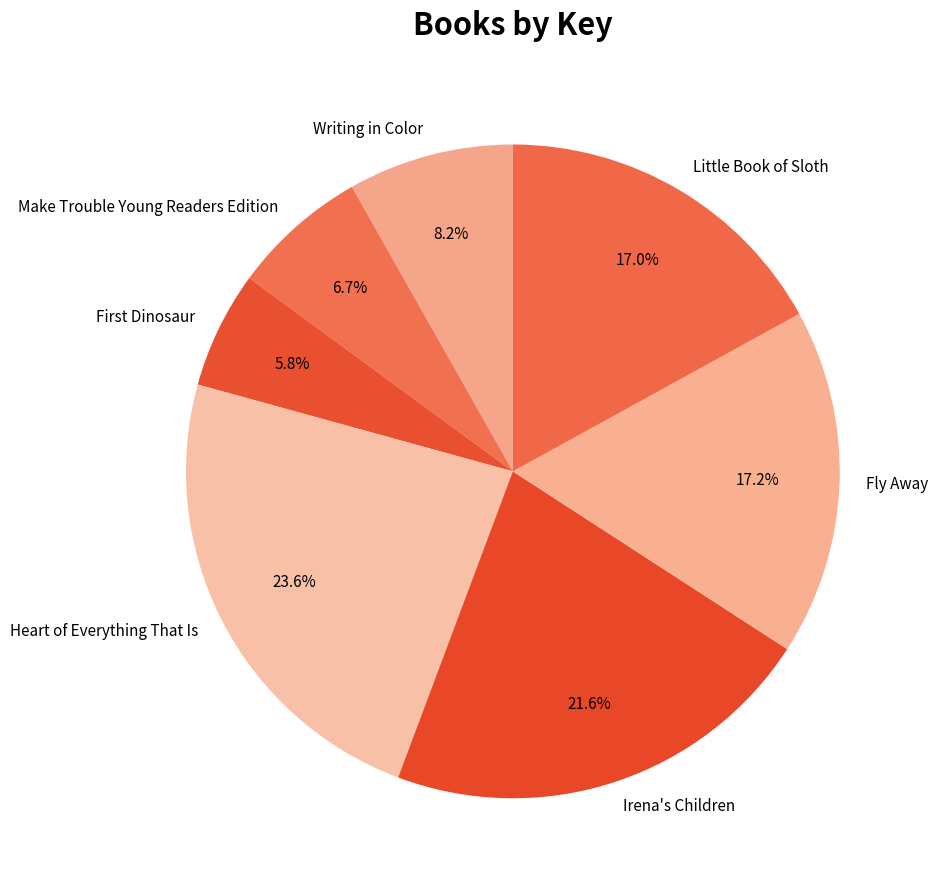

To the nearest percent, what is the difference between the largest and smallest slice percentages?

18%